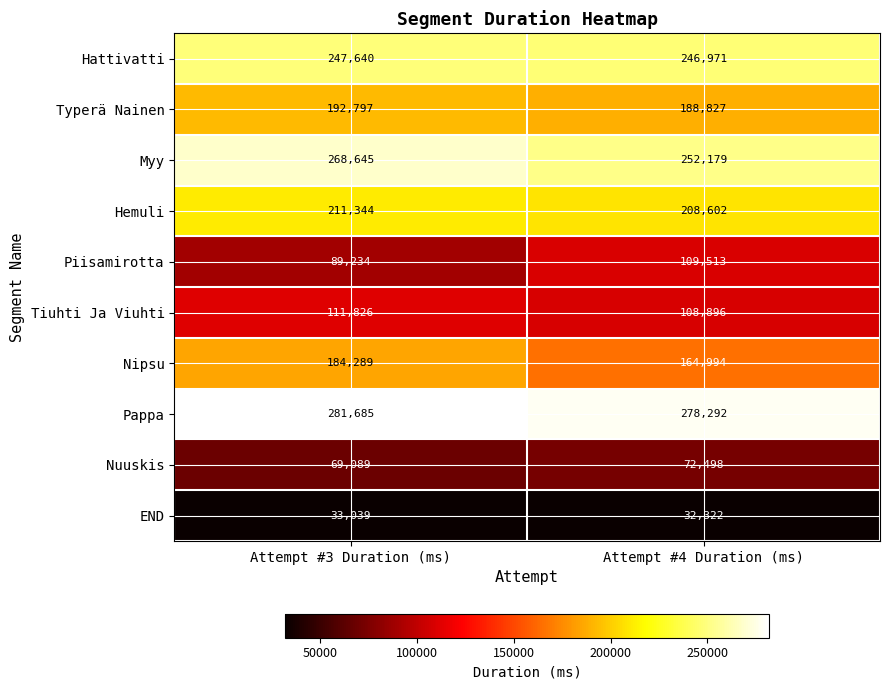

At which label is Piisamirotta closest to 99373?

Attempt #3 Duration (ms)